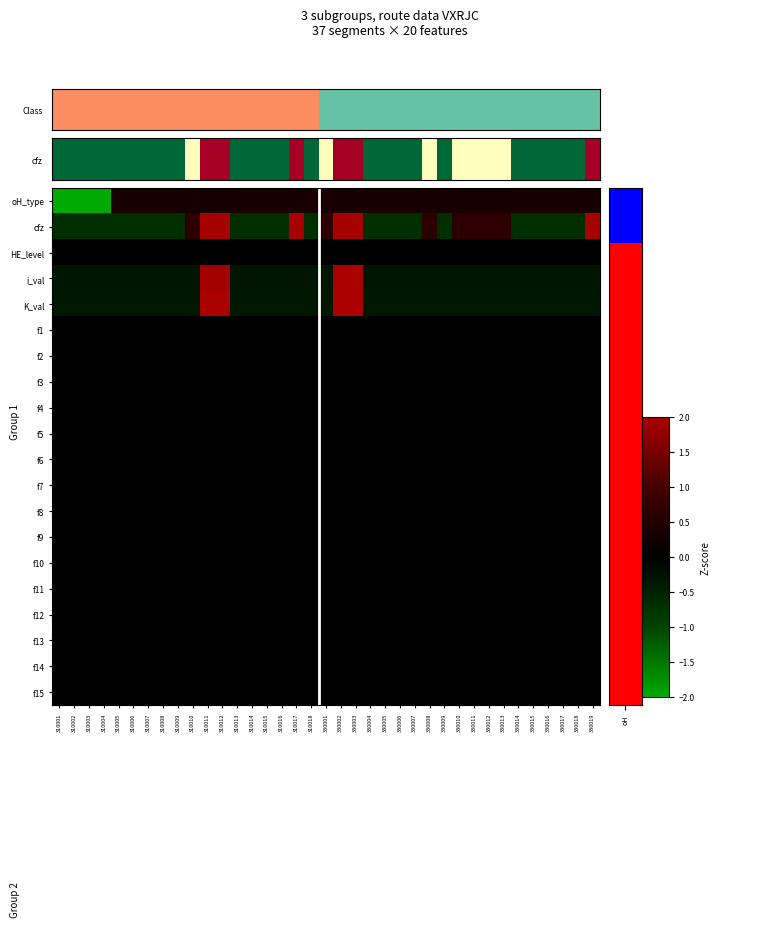

List the series in order of their peak value, lowest first.

HE_level, f1, f2, f3, f4, f5, f6, f7, f8, f9, f10, f11, f12, f13, f14, f15, oH_type, cfz, K_val, i_val